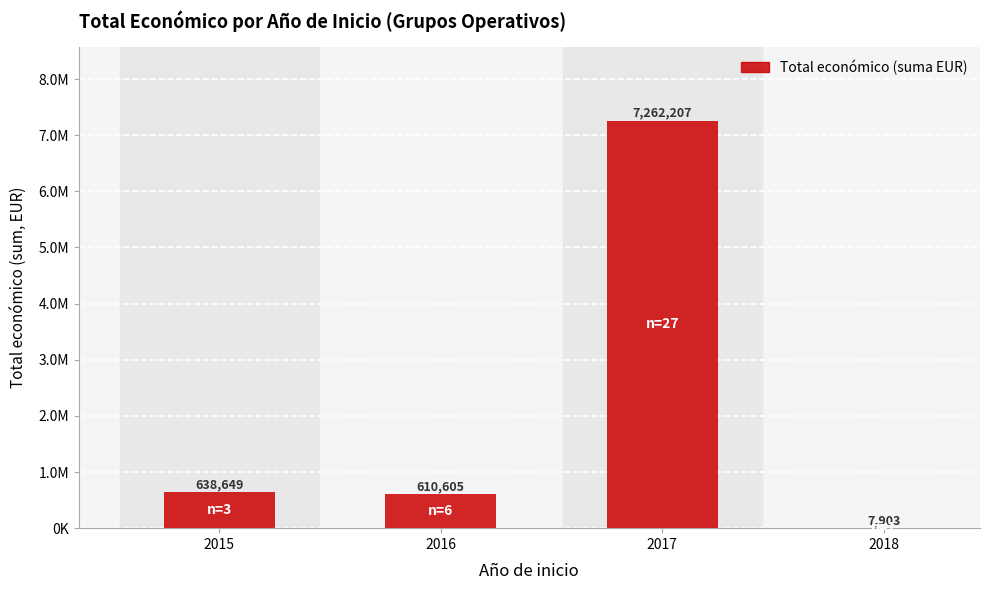

Are the bars horizontal?

No